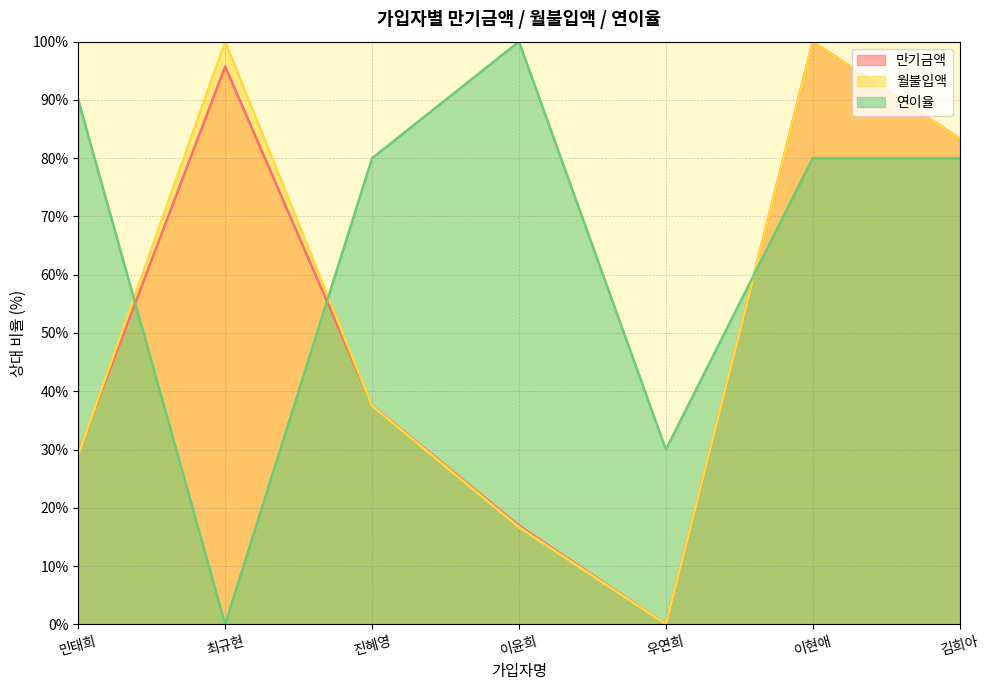

At which category is the sum across all series the highest?

이현애